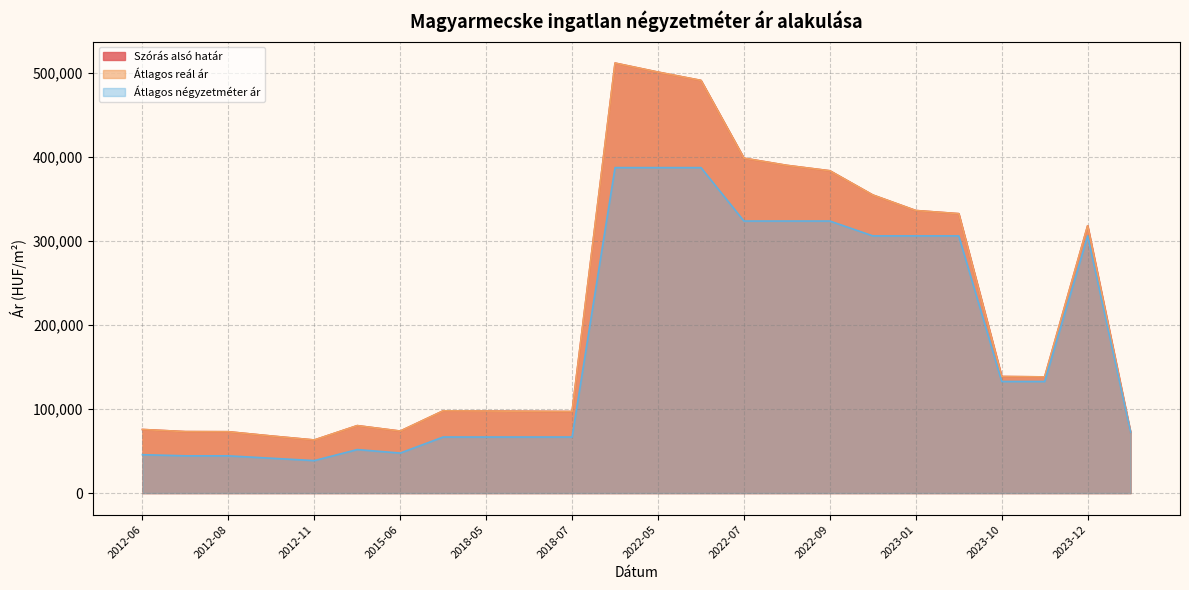

At 2022-07, list the series in order from largest to smallest.

Szórás alsó határ, Átlagos reál ár, Átlagos négyzetméter ár